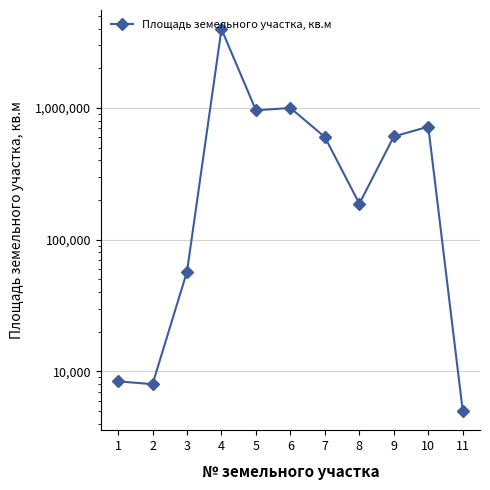

Does the chart have visible grid lines?

Yes